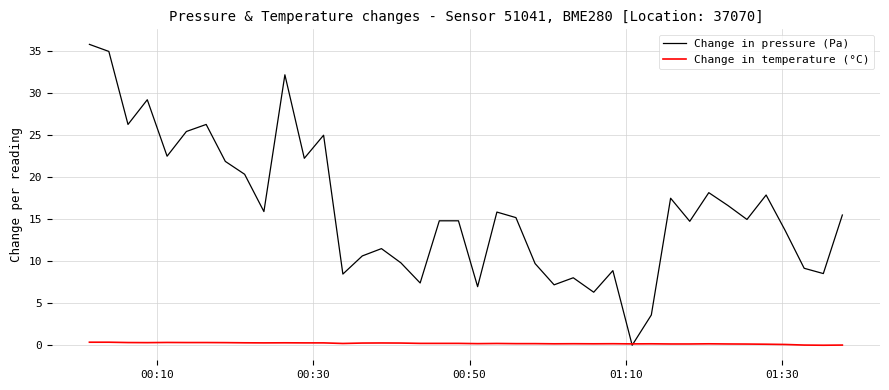

What is the maximum value for Change in pressure (Pa)?

35.8